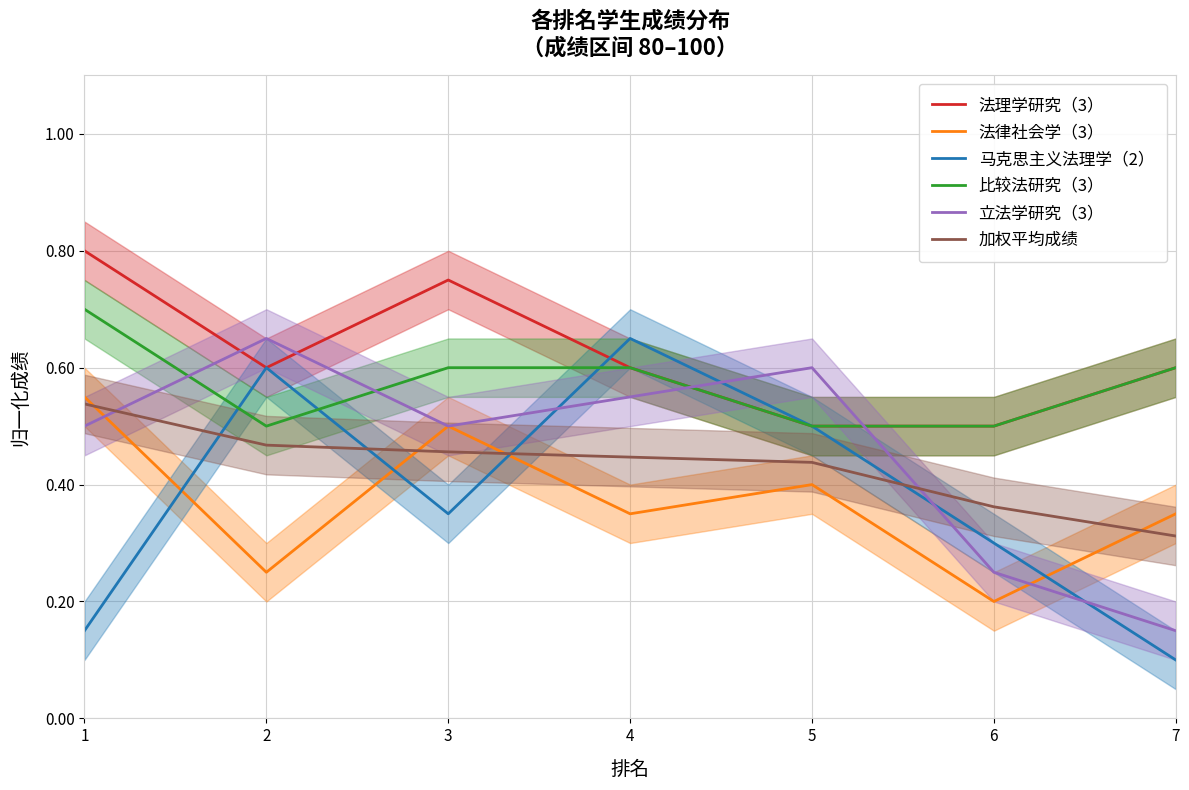

True or false: 法律社会学（3） and 马克思主义法理学（2） intersect in this chart.

True